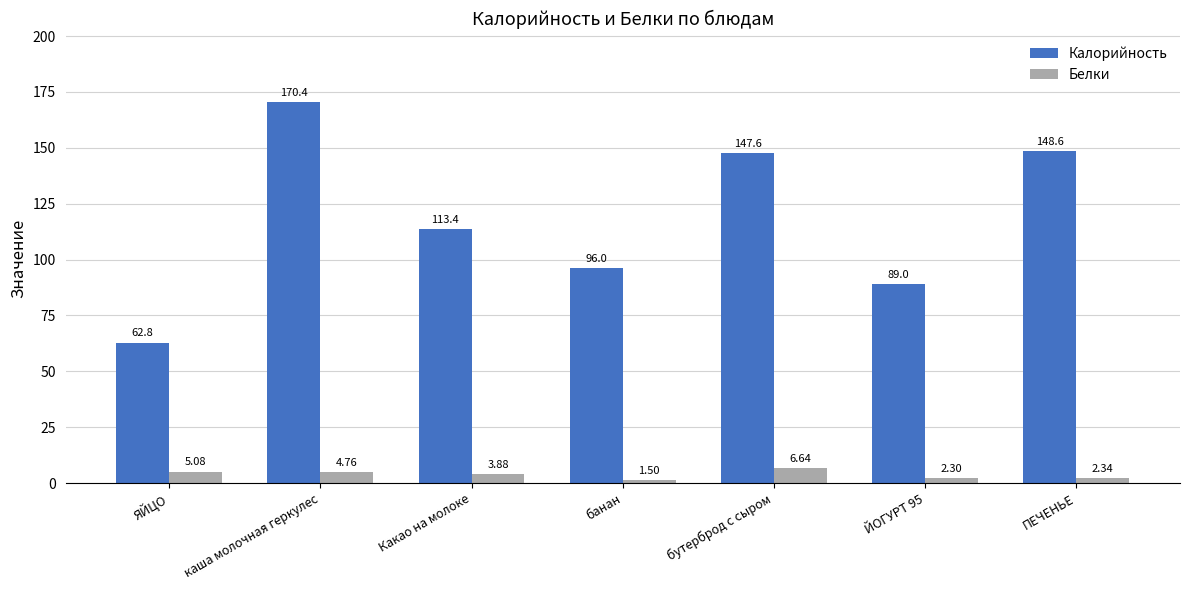

Where does the Белки series first go above 3?

ЯЙЦО